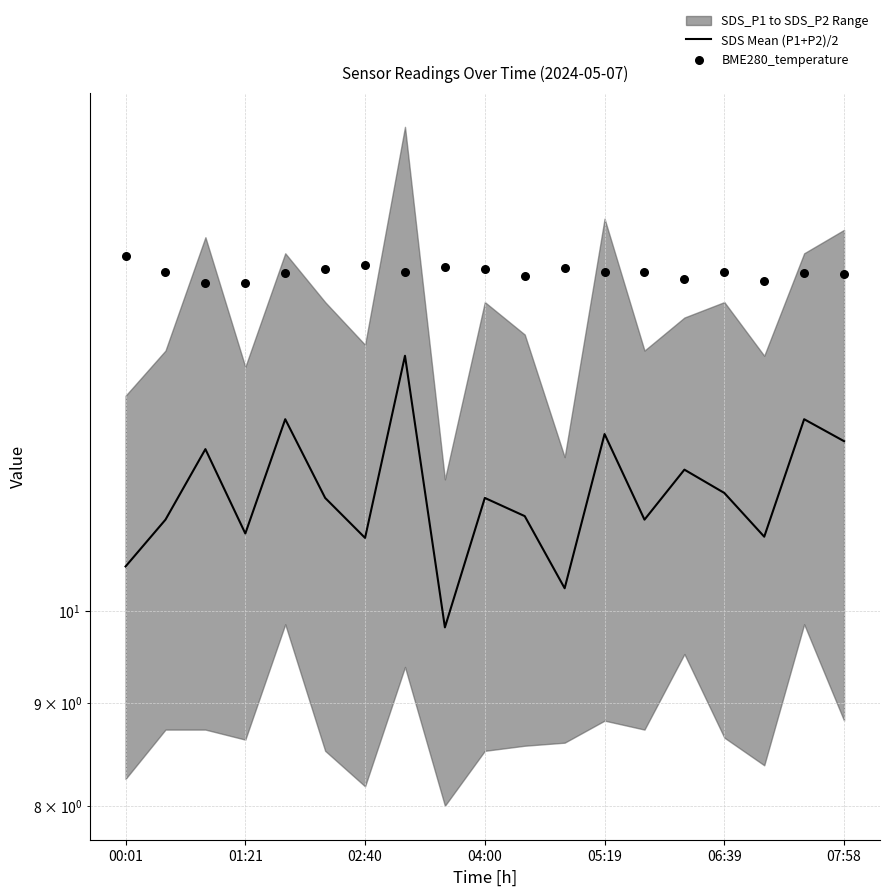

Which series has the largest Y range (max minus min)?

SDS Mean (P1+P2)/2